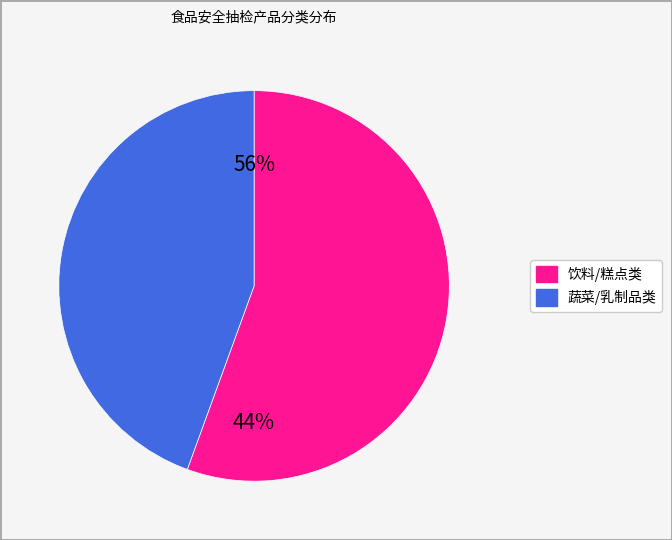

Do 饮料 and 乳制品 together represent more than half of the pie?

Yes